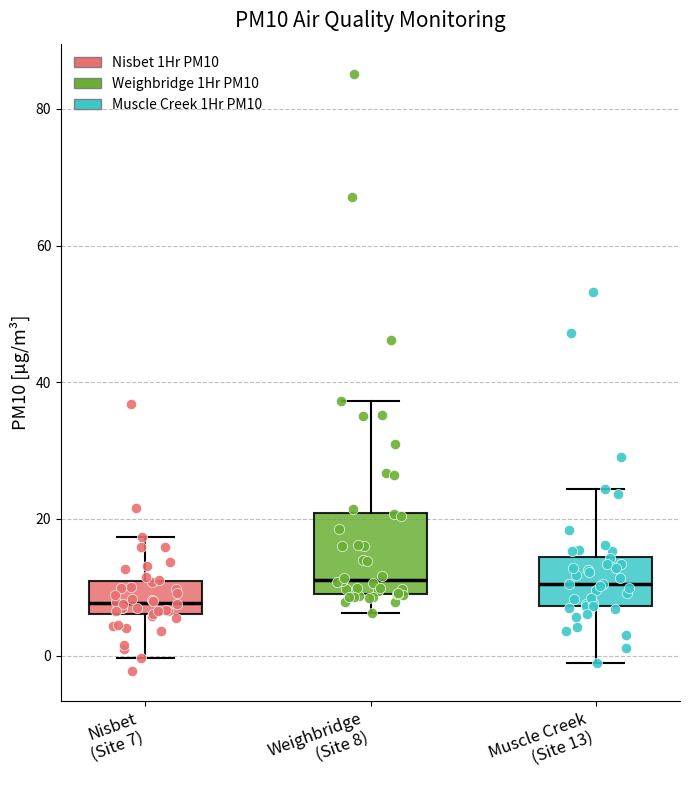

Reading left to right, read every box against the y-axis: the position of its median line, the range the box covers, and the ends of its whiskers. The values are not printed on the chart, so give them approximately, as read against the axis.

Nisbet (Site 7): median 8, box 6 to 10, whiskers 0 to 18
Weighbridge (Site 8): median 12, box 10 to 20, whiskers 6 to 38
Muscle Creek (Site 13): median 10, box 8 to 14, whiskers -2 to 24